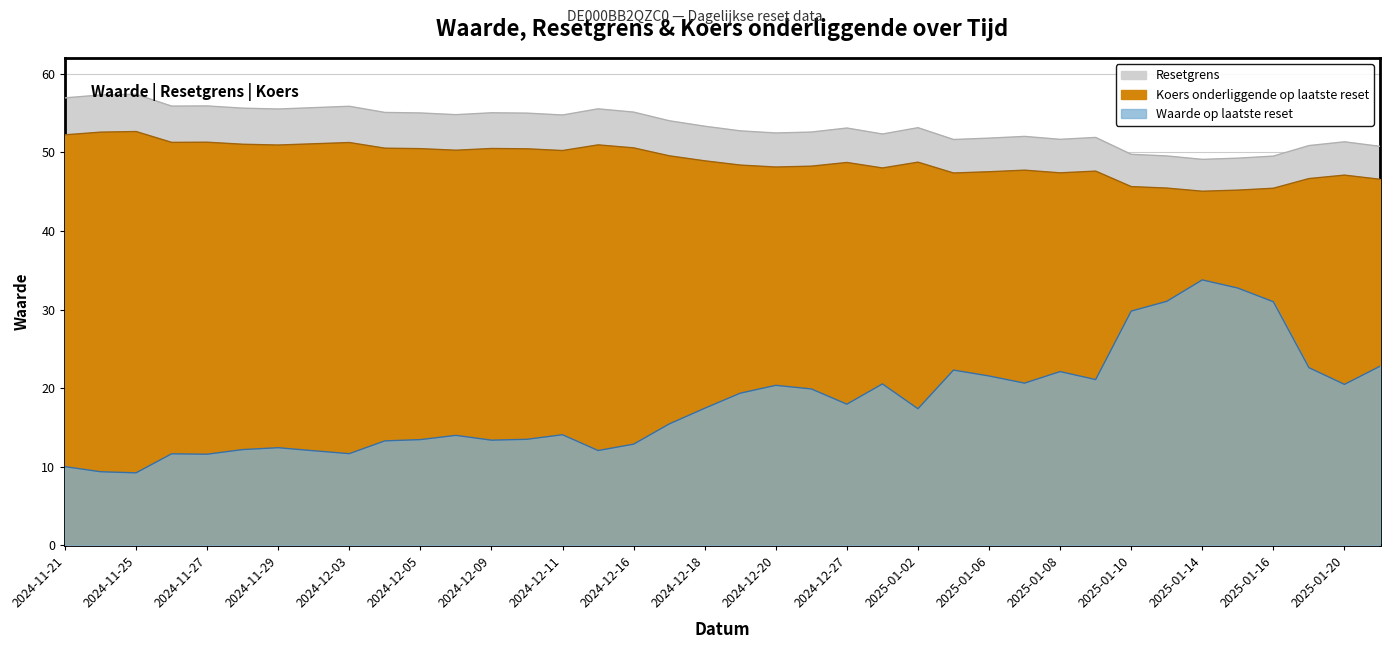

List the labels in order of Koers onderliggende op laatste reset value, largest first.

2024-11-25, 2024-11-22, 2024-11-21, 2024-11-27, 2024-11-26, 2024-12-03, 2024-12-02, 2024-11-28, 2024-12-12, 2024-11-29, 2024-12-16, 2024-12-04, 2024-12-09, 2024-12-05, 2024-12-10, 2024-12-06, 2024-12-11, 2024-12-17, 2024-12-18, 2025-01-02, 2024-12-27, 2024-12-19, 2024-12-23, 2024-12-20, 2024-12-30, 2025-01-07, 2025-01-09, 2025-01-06, 2025-01-08, 2025-01-03, 2025-01-20, 2025-01-17, 2025-01-21, 2025-01-10, 2025-01-13, 2025-01-16, 2025-01-15, 2025-01-14